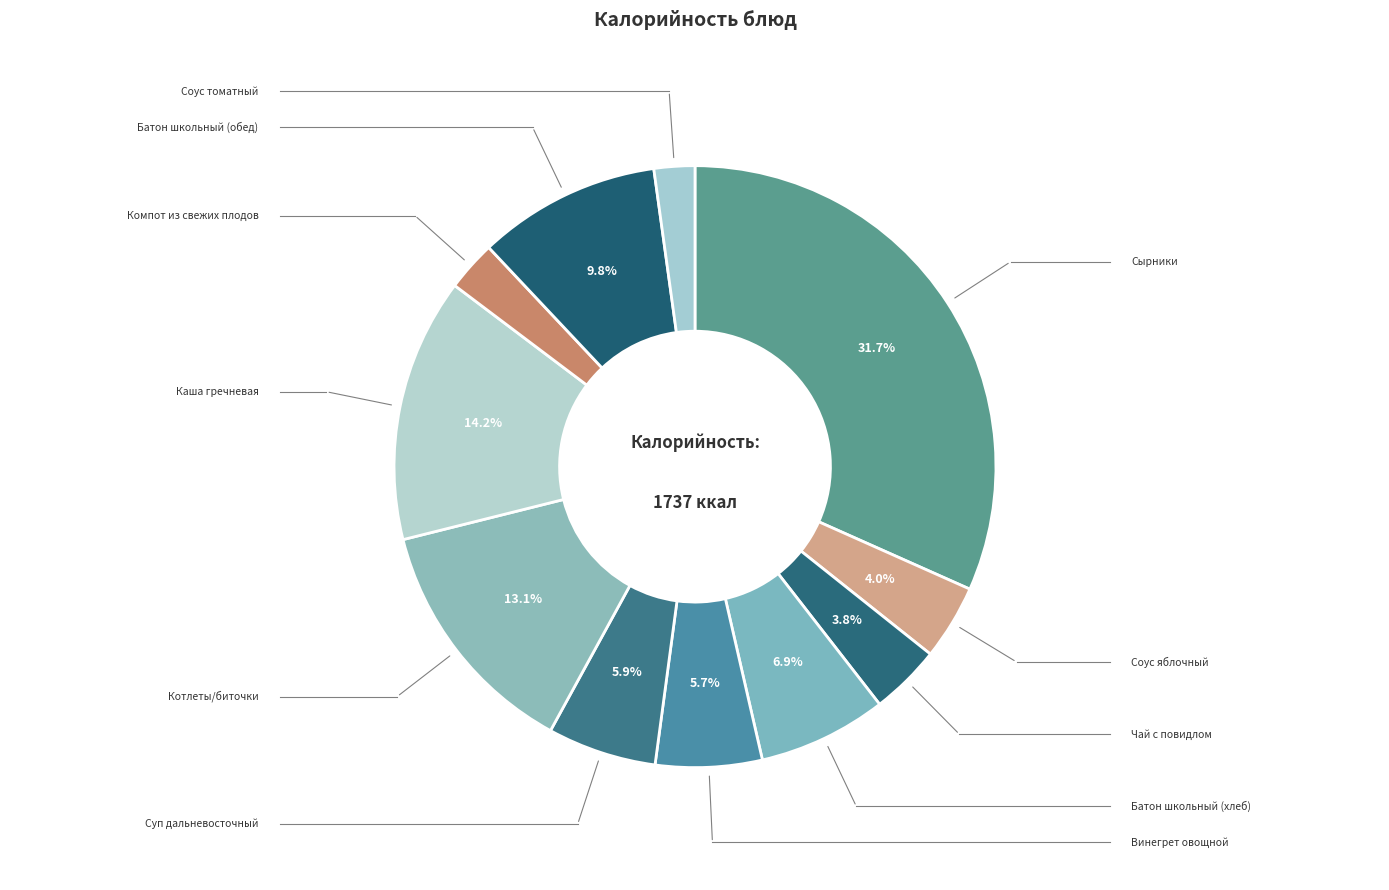

Count the number of slices in the pie.

11